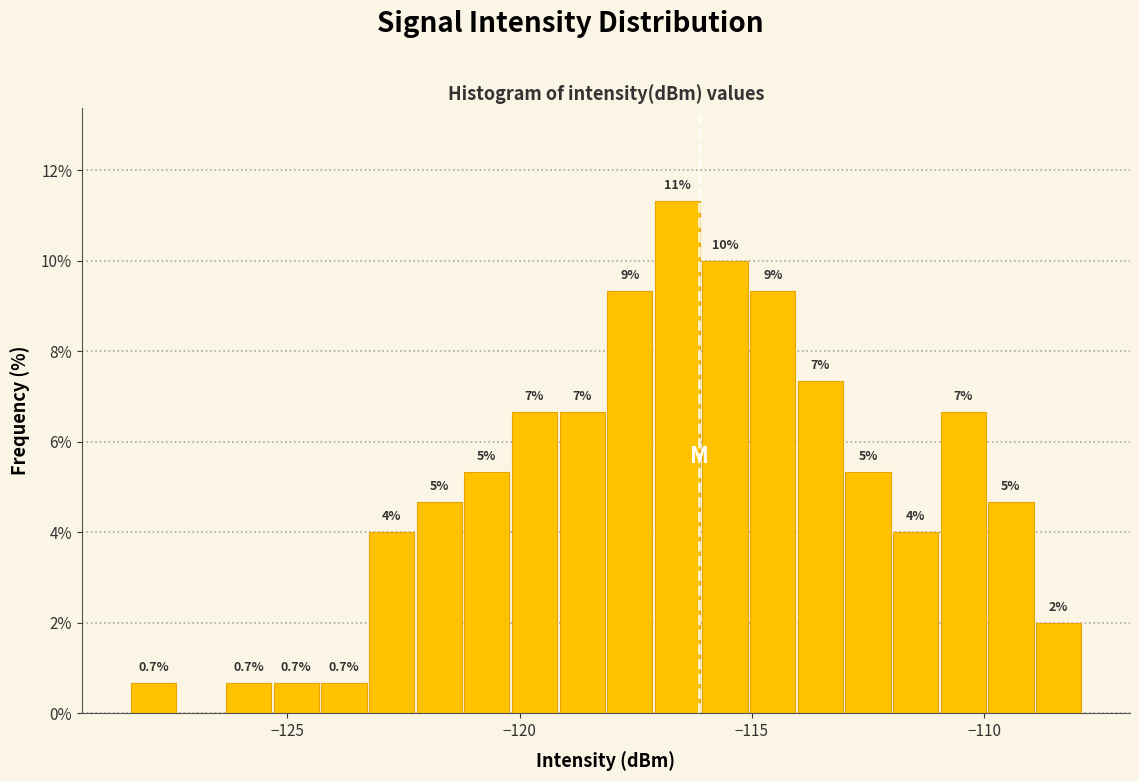

Around what value on the x-axis is the tallest bar? Give the approximate position of its centre, as read against the axis.

-116.5